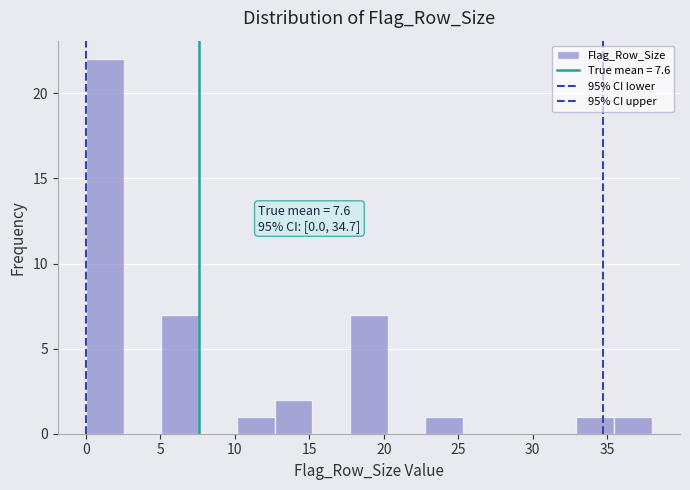

Which range on the x-axis has the tallest bar?

0.0 to 2.5